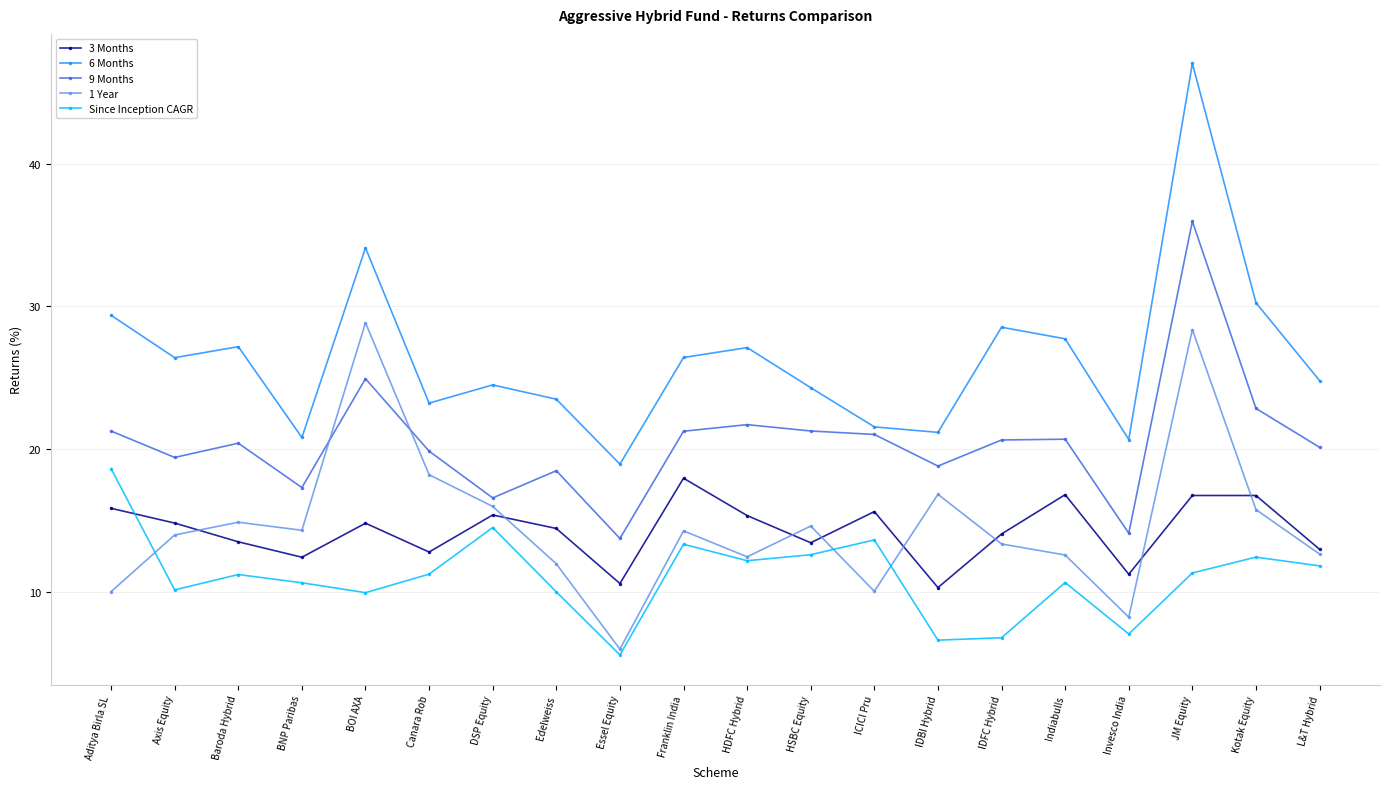

What is the sum of all 1 Year values?

293.7